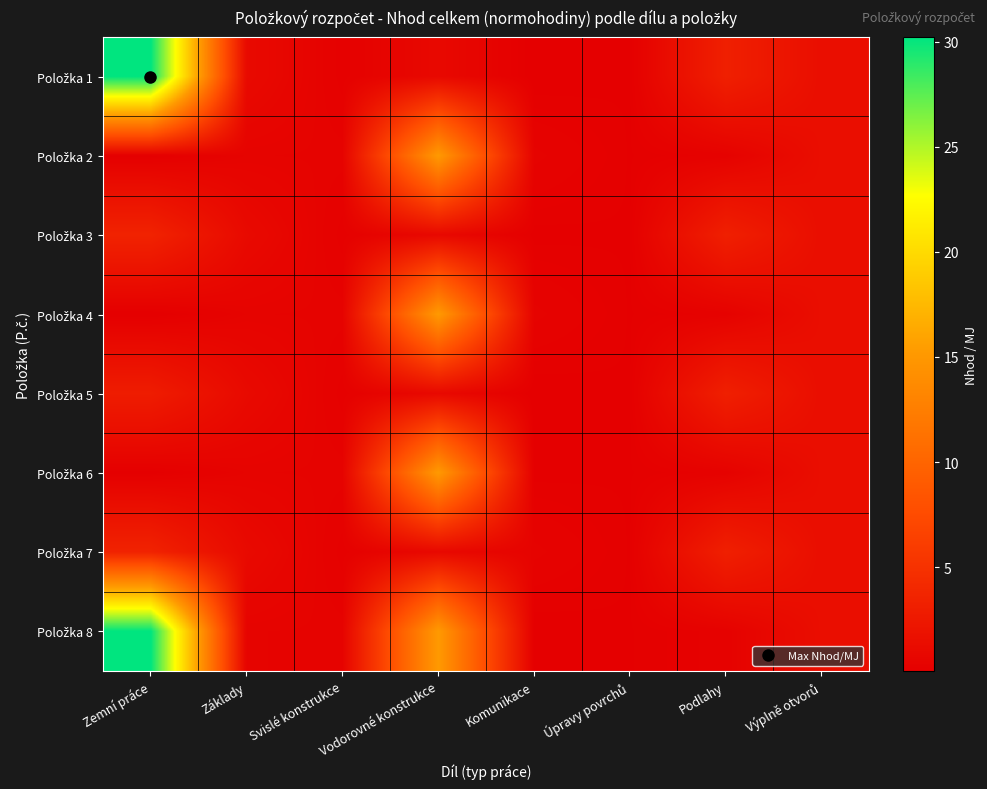

What is the spread (max minus min) of values at Vodorovné konstrukce?

14.3